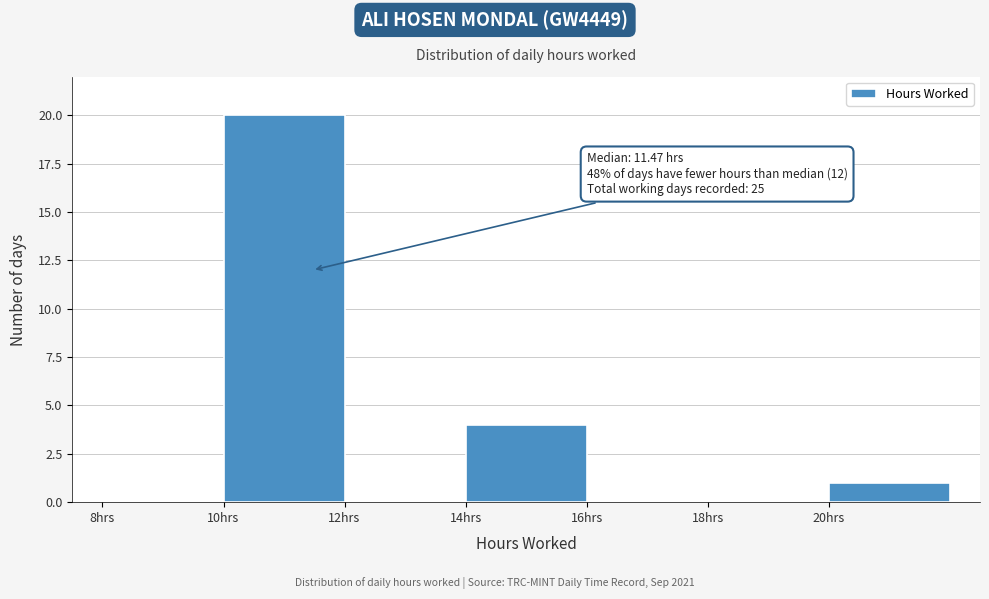

Over which range of the x-axis is the bar tallest?

10 to 12